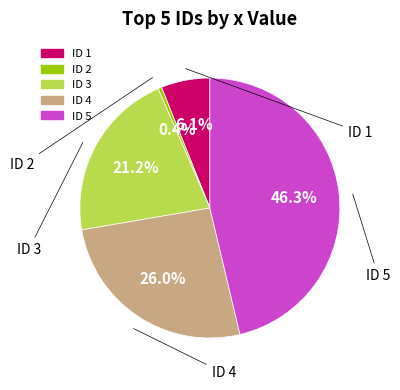

Is there any slice that represents more than half of the pie?

No